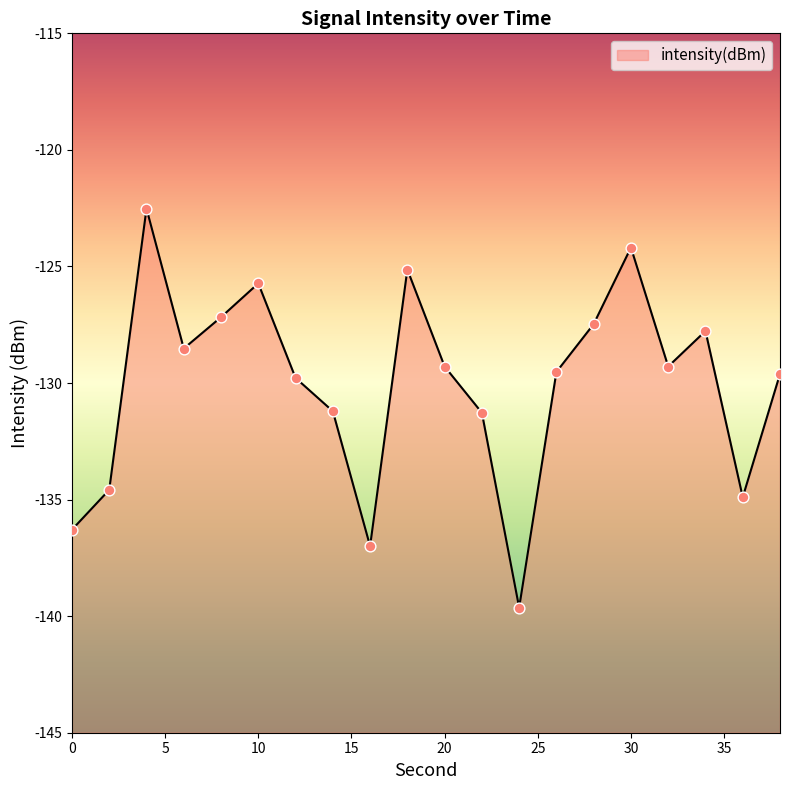

What is the change in value from 4 to 18?

-2.6